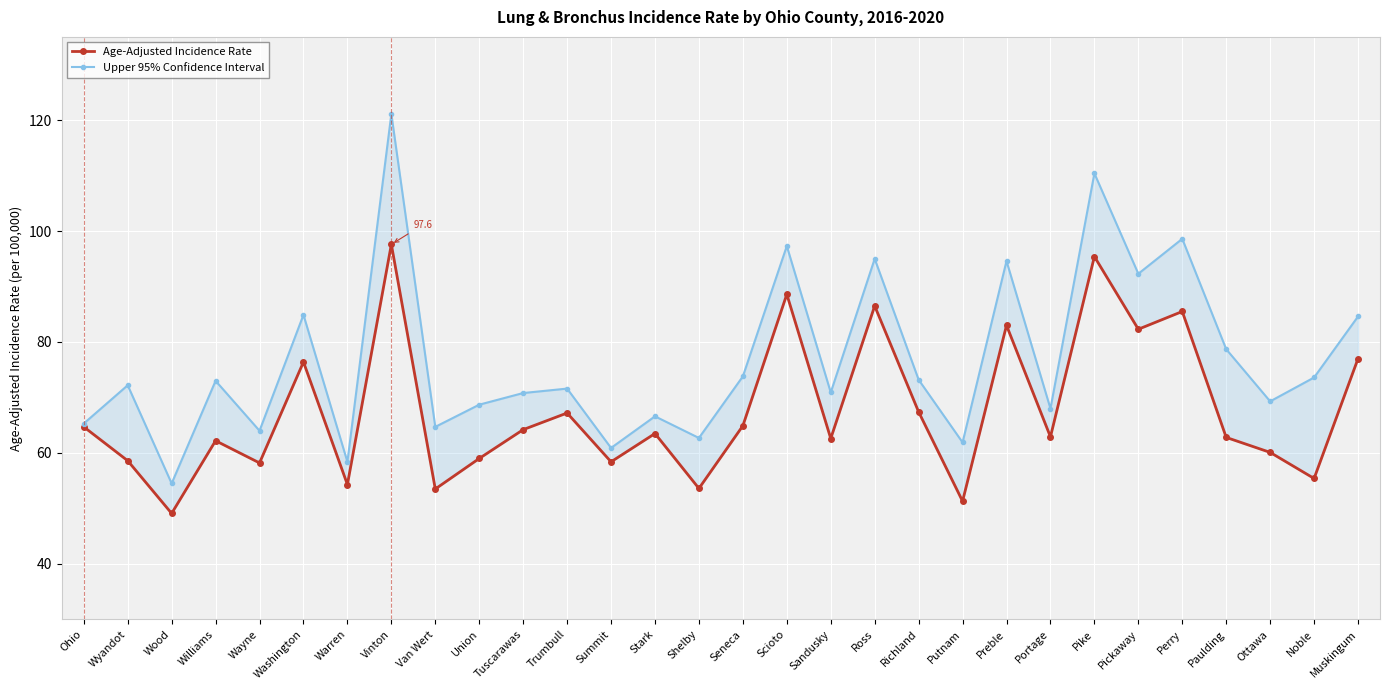

Is the value of Age-Adjusted Incidence Rate at Vinton greater than the value of Upper 95% Confidence Interval at Van Wert?

Yes